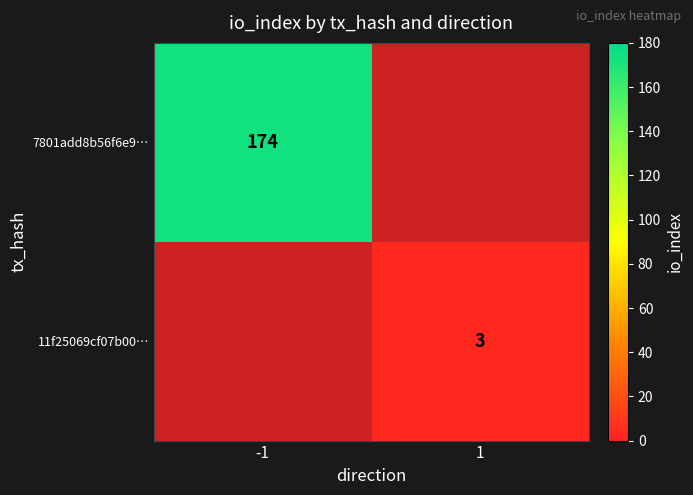

True or false: 7801add8b56f6e9… has a value of 238 at -1.

False